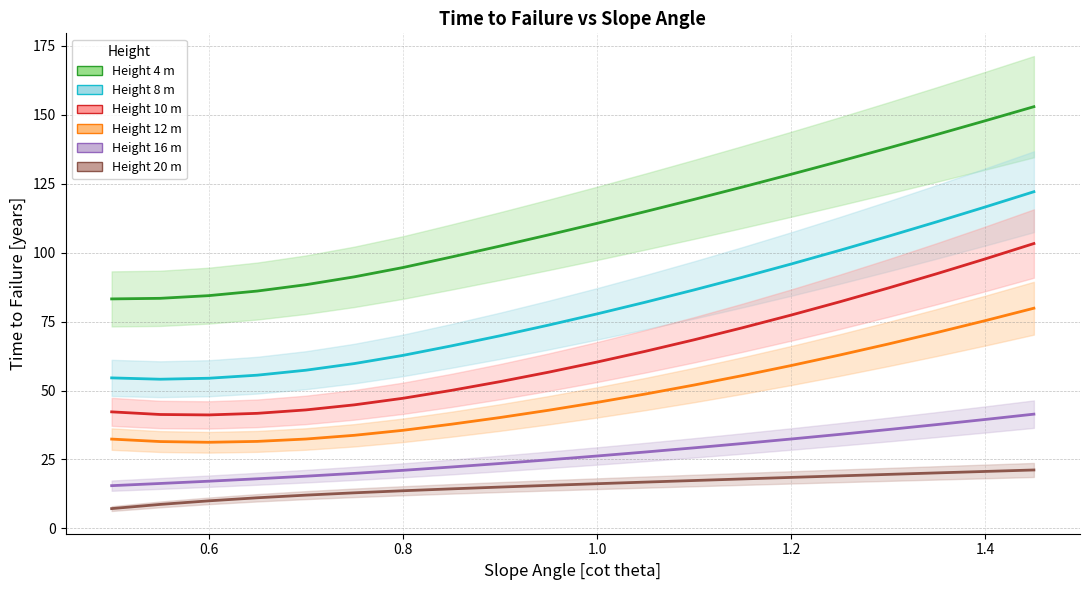

Is it true that 4 m equals 111.4 at 0.5?

False